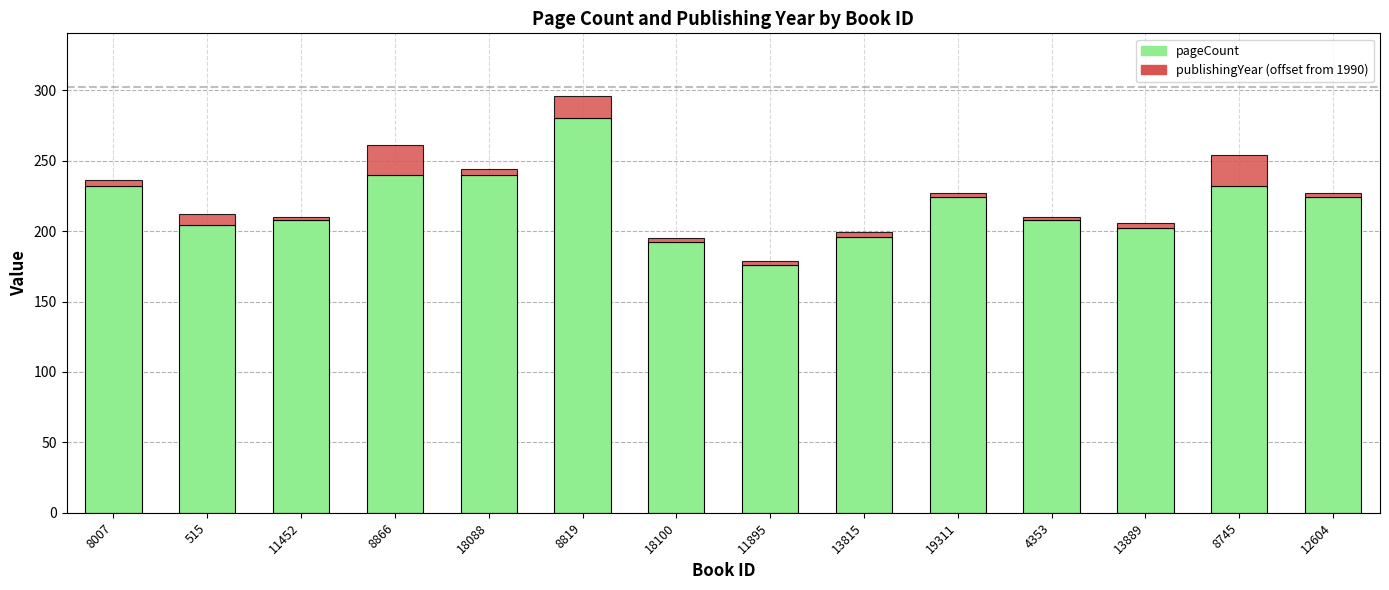

What is the sum of all pageCount values?

3058